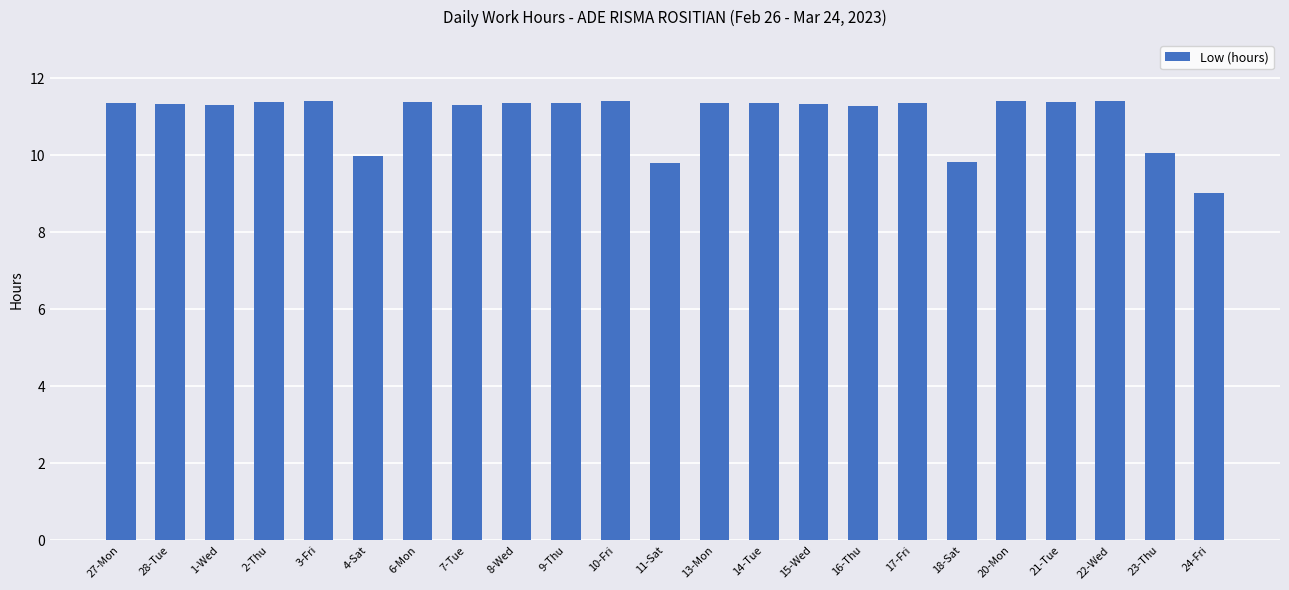

What is the greatest value displayed?

11.4